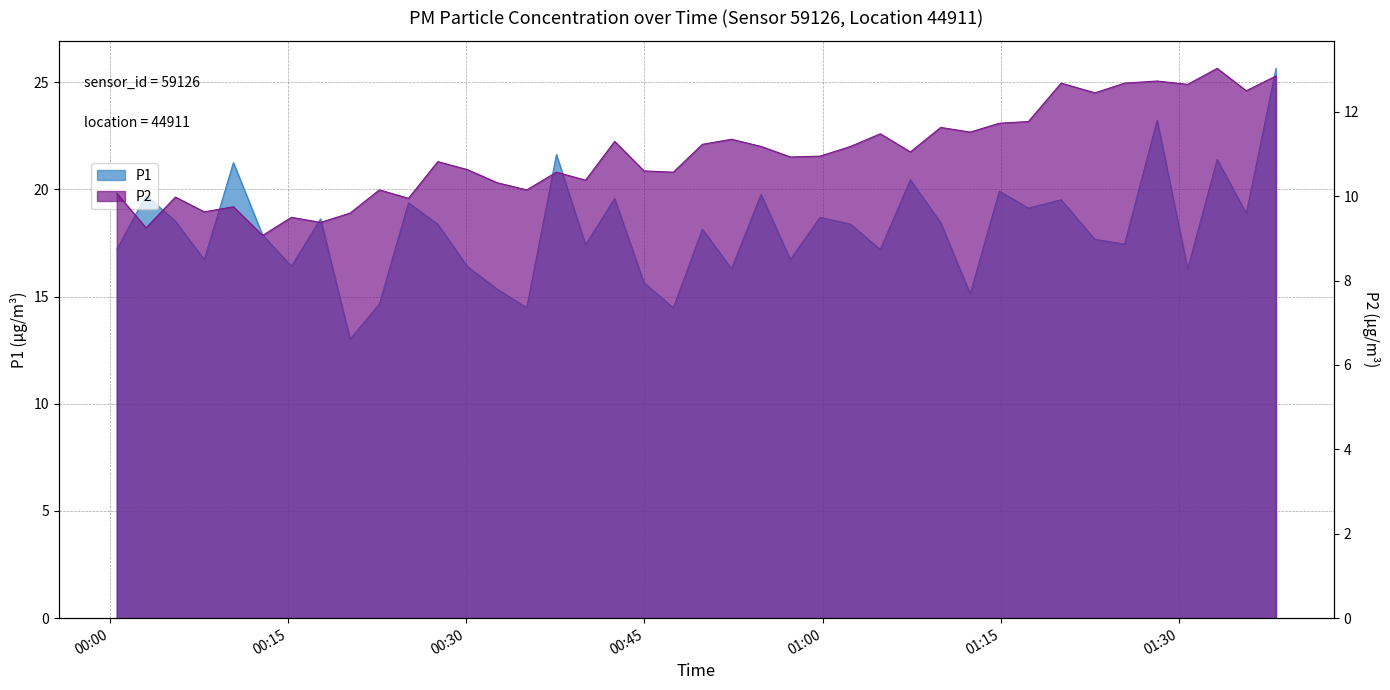

Reading left to right, list all the values displayed in this chart.

P1: 2022-08-18T00:00:36=17.2	2022-08-18T00:03:04=19.7	2022-08-18T00:05:32=18.5	2022-08-18T00:07:58=16.7	2022-08-18T00:10:25=21.2	2022-08-18T00:12:52=17.9	2022-08-18T00:15:18=16.4	2022-08-18T00:17:45=18.6	2022-08-18T00:20:14=13.0	2022-08-18T00:22:42=14.7	2022-08-18T00:25:09=19.4	2022-08-18T00:27:37=18.4	2022-08-18T00:30:07=16.4	2022-08-18T00:32:37=15.3	2022-08-18T00:35:06=14.5	2022-08-18T00:37:36=21.6	2022-08-18T00:40:03=17.4	2022-08-18T00:42:30=19.6	2022-08-18T00:44:58=15.7	2022-08-18T00:47:26=14.5	2022-08-18T00:49:53=18.1	2022-08-18T00:52:20=16.3	2022-08-18T00:54:49=19.8	2022-08-18T00:57:17=16.7	2022-08-18T00:59:47=18.7	2022-08-18T01:02:21=18.4	2022-08-18T01:04:51=17.2	2022-08-18T01:07:23=20.4	2022-08-18T01:09:56=18.4	2022-08-18T01:12:25=15.1	2022-08-18T01:14:52=19.9	2022-08-18T01:17:19=19.1	2022-08-18T01:20:04=19.5	2022-08-18T01:22:55=17.7	2022-08-18T01:25:24=17.4	2022-08-18T01:28:09=23.2	2022-08-18T01:30:43=16.3	2022-08-18T01:33:12=21.4	2022-08-18T01:35:39=18.9	2022-08-18T01:38:09=25.6
P2: 2022-08-18T00:00:36=10.1	2022-08-18T00:03:04=9.2	2022-08-18T00:05:32=10.0	2022-08-18T00:07:58=9.6	2022-08-18T00:10:25=9.8	2022-08-18T00:12:52=9.1	2022-08-18T00:15:18=9.5	2022-08-18T00:17:45=9.4	2022-08-18T00:20:14=9.6	2022-08-18T00:22:42=10.2	2022-08-18T00:25:09=9.9	2022-08-18T00:27:37=10.8	2022-08-18T00:30:07=10.6	2022-08-18T00:32:37=10.3	2022-08-18T00:35:06=10.2	2022-08-18T00:37:36=10.6	2022-08-18T00:40:03=10.4	2022-08-18T00:42:30=11.3	2022-08-18T00:44:58=10.6	2022-08-18T00:47:26=10.6	2022-08-18T00:49:53=11.2	2022-08-18T00:52:20=11.3	2022-08-18T00:54:49=11.2	2022-08-18T00:57:17=10.9	2022-08-18T00:59:47=10.9	2022-08-18T01:02:21=11.2	2022-08-18T01:04:51=11.5	2022-08-18T01:07:23=11.1	2022-08-18T01:09:56=11.6	2022-08-18T01:12:25=11.5	2022-08-18T01:14:52=11.7	2022-08-18T01:17:19=11.8	2022-08-18T01:20:04=12.7	2022-08-18T01:22:55=12.4	2022-08-18T01:25:24=12.7	2022-08-18T01:28:09=12.7	2022-08-18T01:30:43=12.7	2022-08-18T01:33:12=13.0	2022-08-18T01:35:39=12.5	2022-08-18T01:38:09=12.8